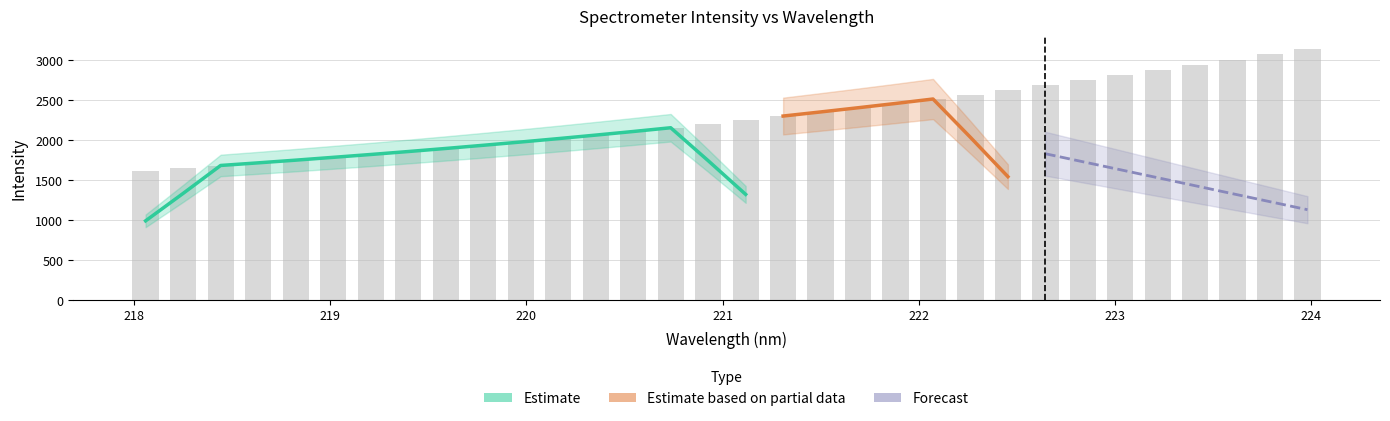

List the labels in order of value, largest first.

223.9802, 223.7895, 223.5987, 223.408, 223.2172, 223.0264, 222.8355, 222.6447, 222.4538, 222.263, 222.0721, 221.8812, 221.6902, 221.4993, 221.3083, 221.1174, 220.9264, 220.7354, 220.5444, 220.3533, 220.1623, 219.9712, 219.7801, 219.589, 219.3979, 219.2067, 219.0156, 218.8244, 218.6332, 218.442, 218.2508, 218.0596